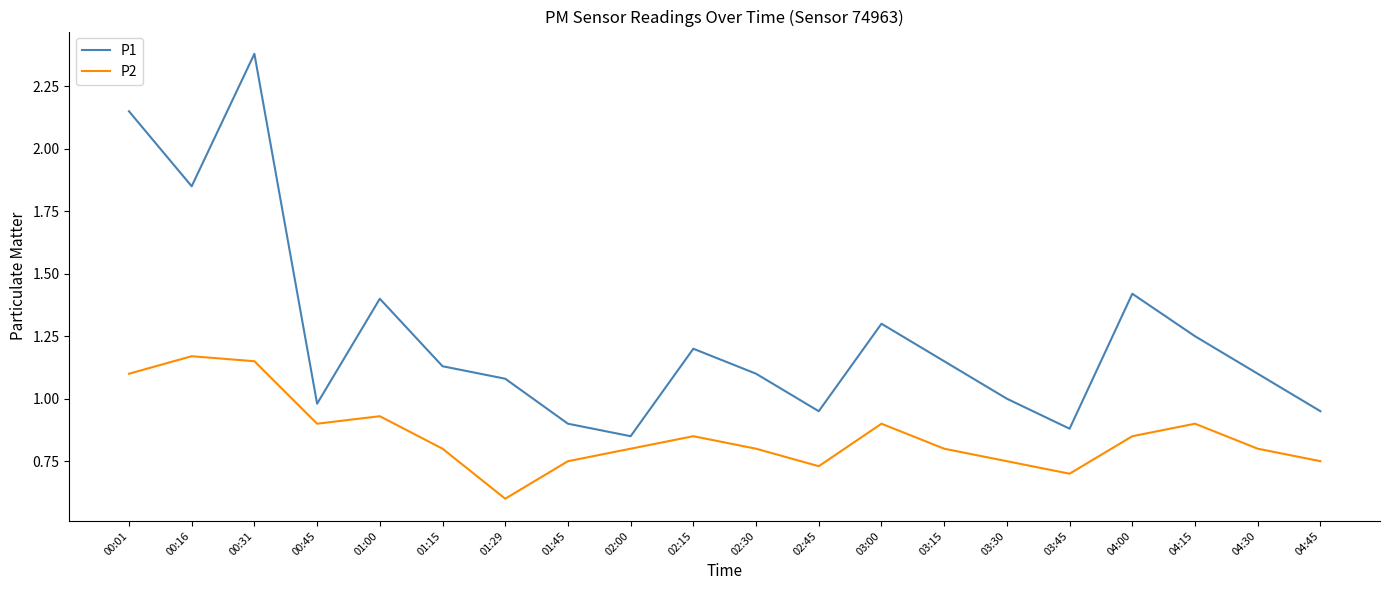

What is the average value of the P1 series?

1.3